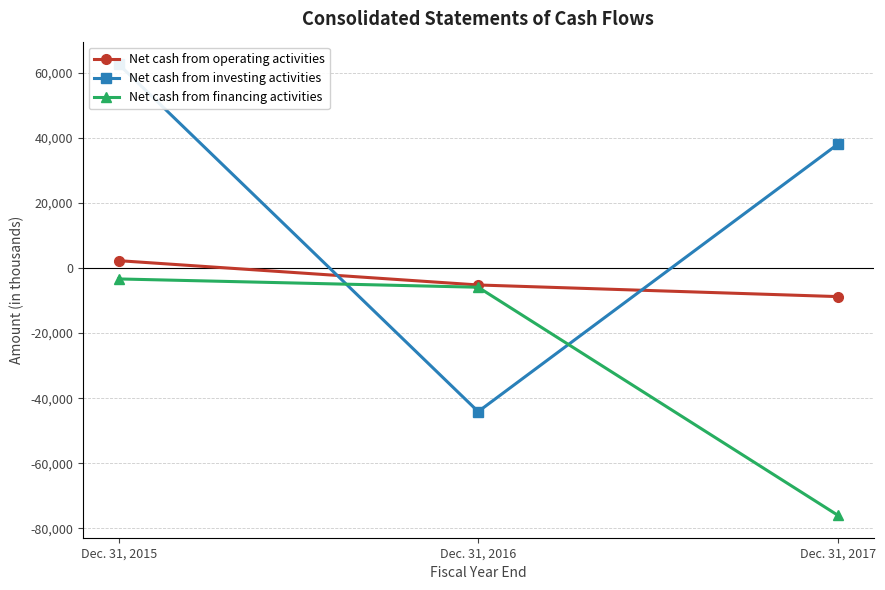

Reading left to right, extract all data points from this chart.

Net cash from operating activities: 2259	-5210	-8782
Net cash from investing activities: 62615	-44120	38011
Net cash from financing activities: -3358	-5906	-75938